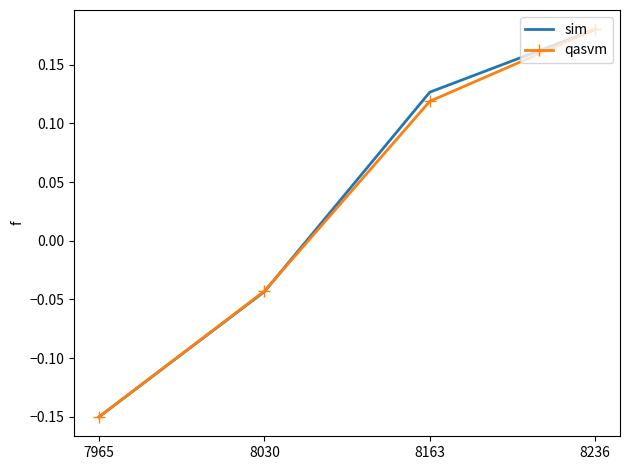

Where is sim nearest to the value 0?

8030